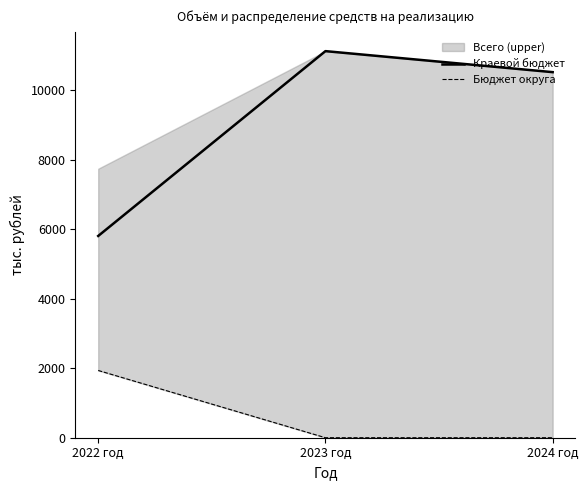

Rank the series by their maximum value, from highest to lowest.

Краевой бюджет, Бюджет округа